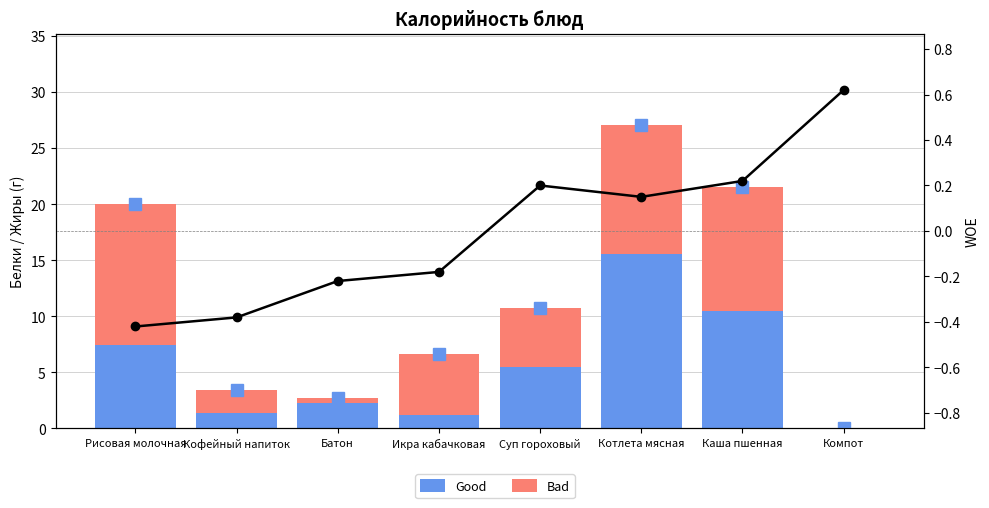

What is the total value across all series at Суп гороховый?

11.0